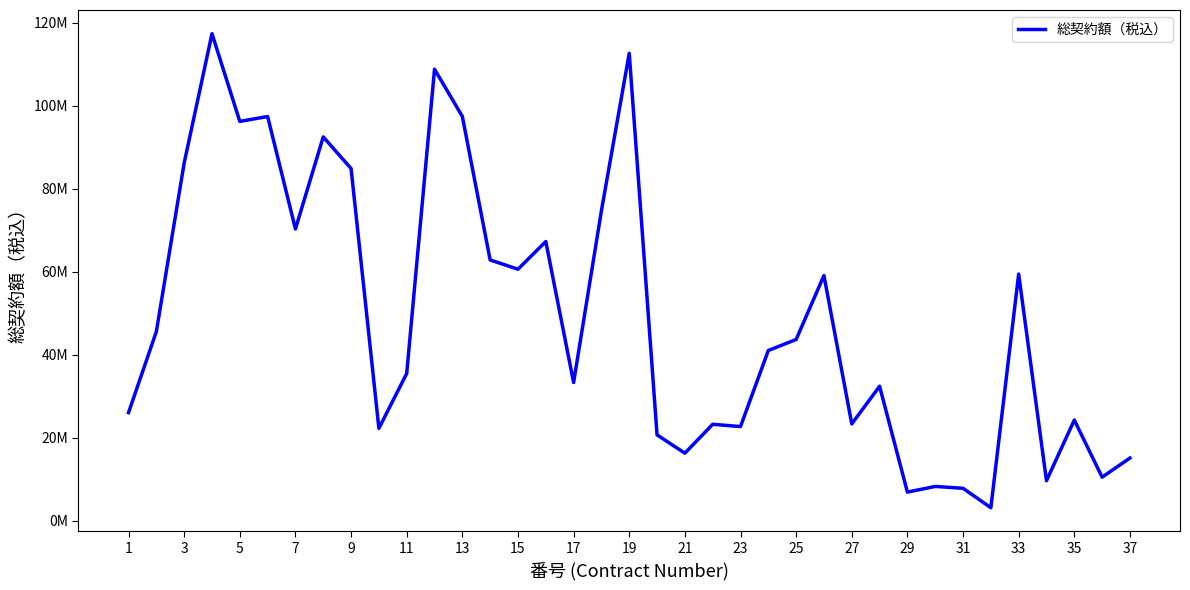

What is the greatest value displayed?

117350200